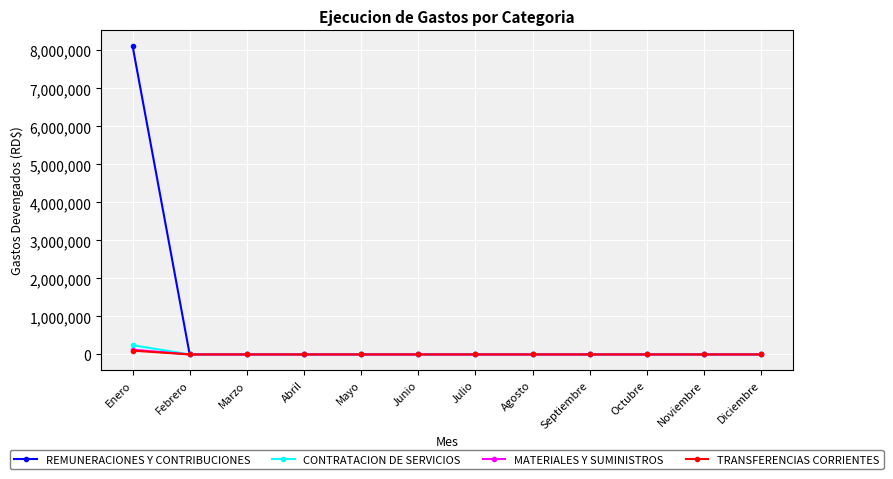

The value of REMUNERACIONES Y CONTRIBUCIONES at Mayo is 0.0. True or false?

True